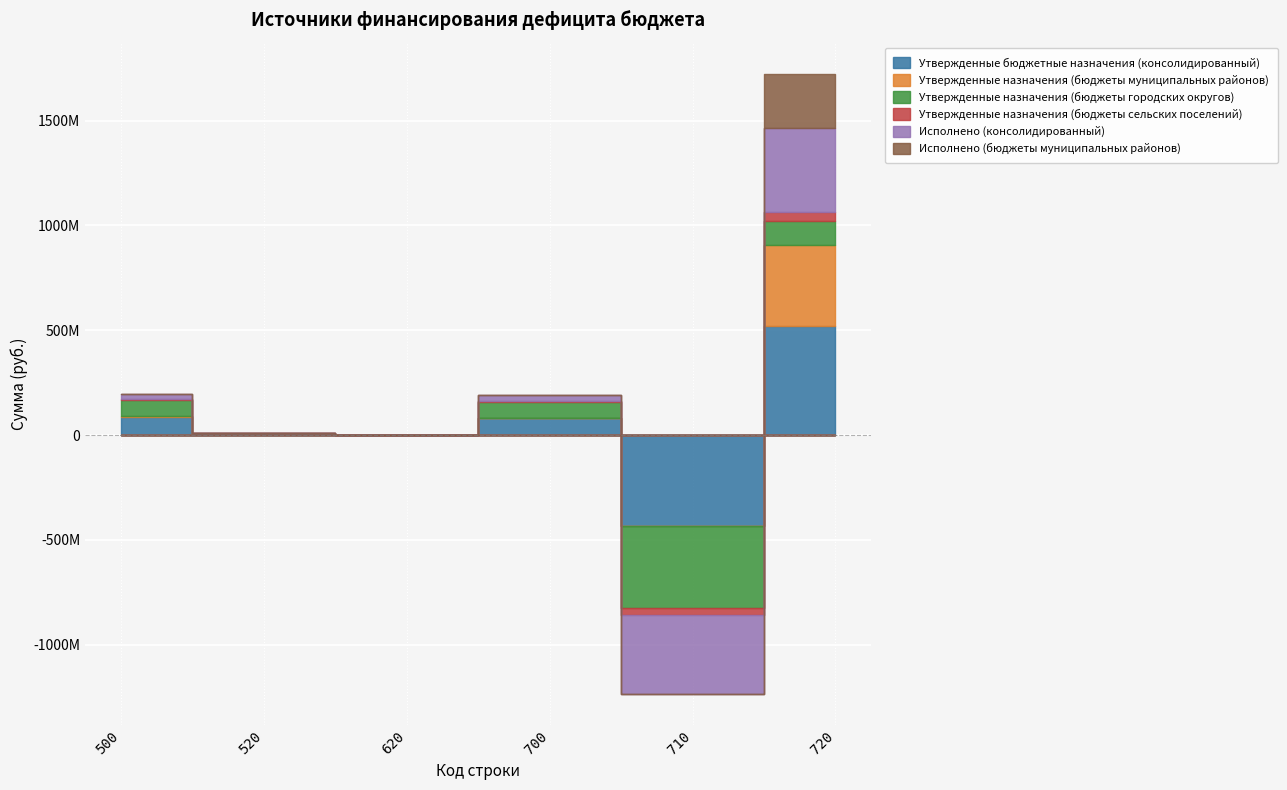

How many intersections are there between Исполнено (консолидированный) and Утвержденные бюджетные назначения (консолидированный)?

2